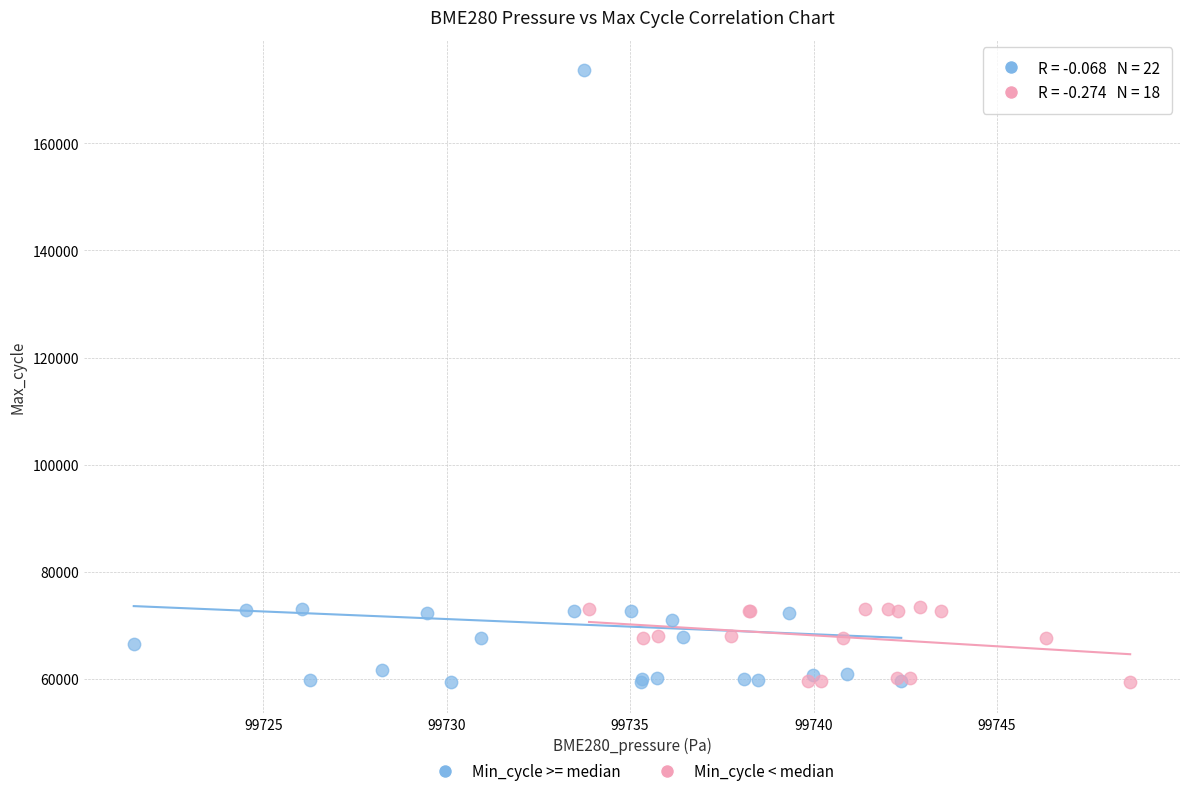

Which series reaches the maximum Y coordinate?

Min_cycle >= median